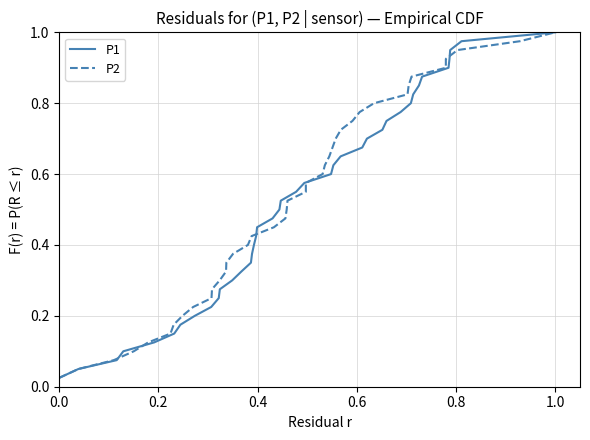

How many categories are shown in the chart?

40